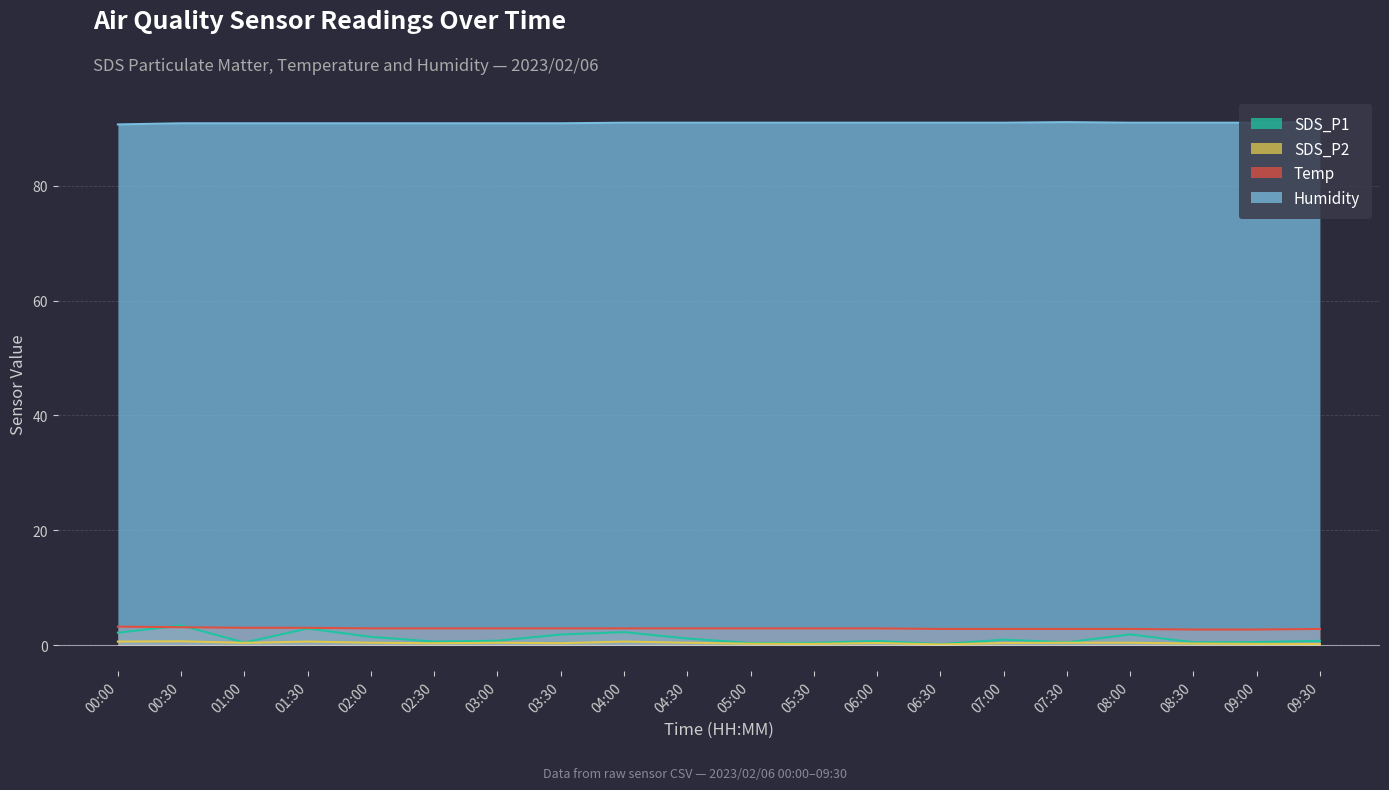

Reading left to right, what are all the values shown in this chart?

SDS_P1: 00:00=2.1	00:30=3.4	01:00=0.4	01:30=2.9	02:00=1.4	02:30=0.6	03:00=0.8	03:30=1.8	04:00=2.2	04:30=1.1	05:00=0.3	05:30=0.4	06:00=0.7	06:30=0.1	07:00=0.9	07:30=0.5	08:00=1.9	08:30=0.5	09:00=0.5	09:30=0.7
SDS_P2: 00:00=0.6	00:30=0.7	01:00=0.4	01:30=0.6	02:00=0.4	02:30=0.3	03:00=0.4	03:30=0.3	04:00=0.6	04:30=0.4	05:00=0.2	05:30=0.2	06:00=0.3	06:30=0.1	07:00=0.3	07:30=0.4	08:00=0.4	08:30=0.2	09:00=0.2	09:30=0.2
Temp: 00:00=3.2	00:30=3.1	01:00=3.0	01:30=3.0	02:00=2.9	02:30=2.9	03:00=2.9	03:30=2.9	04:00=2.9	04:30=2.9	05:00=2.9	05:30=2.9	06:00=2.9	06:30=2.8	07:00=2.8	07:30=2.8	08:00=2.8	08:30=2.7	09:00=2.7	09:30=2.8
Humidity: 00:00=90.7	00:30=90.9	01:00=90.9	01:30=90.9	02:00=90.9	02:30=90.9	03:00=90.9	03:30=90.9	04:00=91.0	04:30=91.0	05:00=91.0	05:30=91.0	06:00=91.0	06:30=91.0	07:00=91.0	07:30=91.1	08:00=91.0	08:30=91.0	09:00=91.0	09:30=91.1